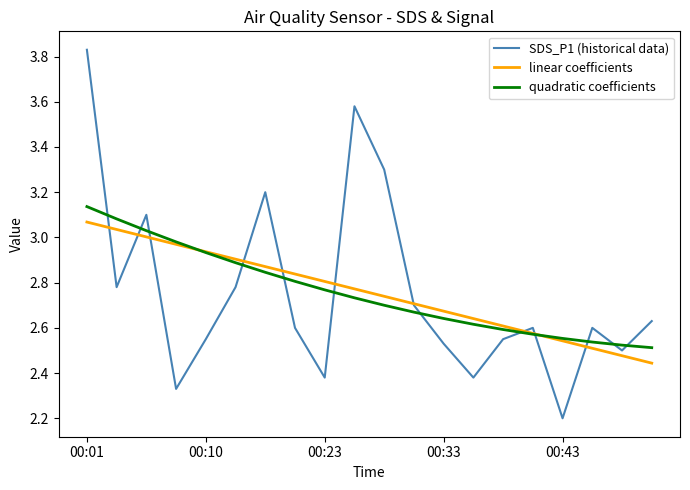

What is the minimum value shown in the chart?

2.2